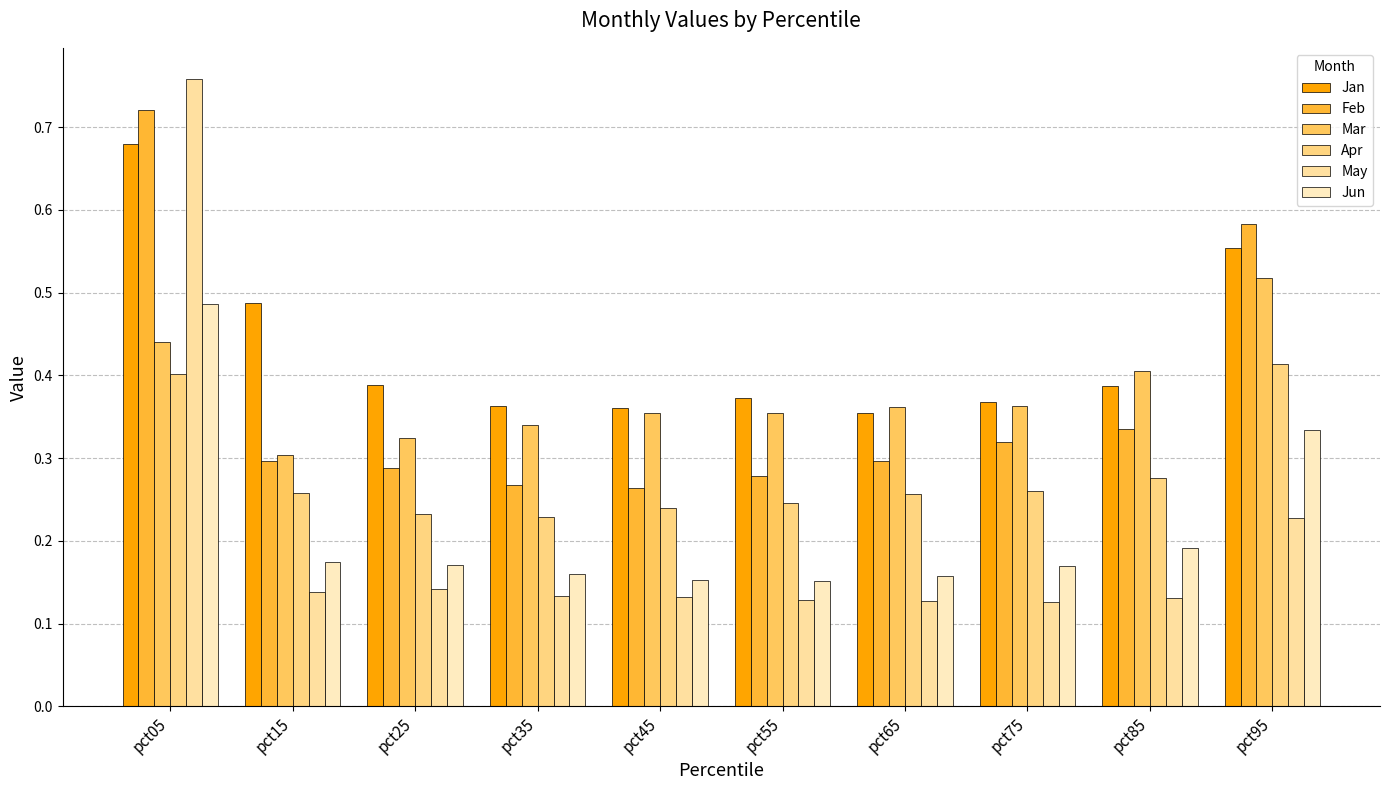

What are all the series names shown in the legend?

Jan, Feb, Mar, Apr, May, Jun